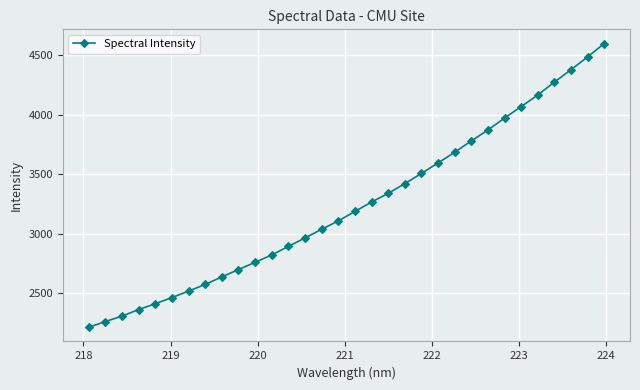

What is the average value?

3237.0